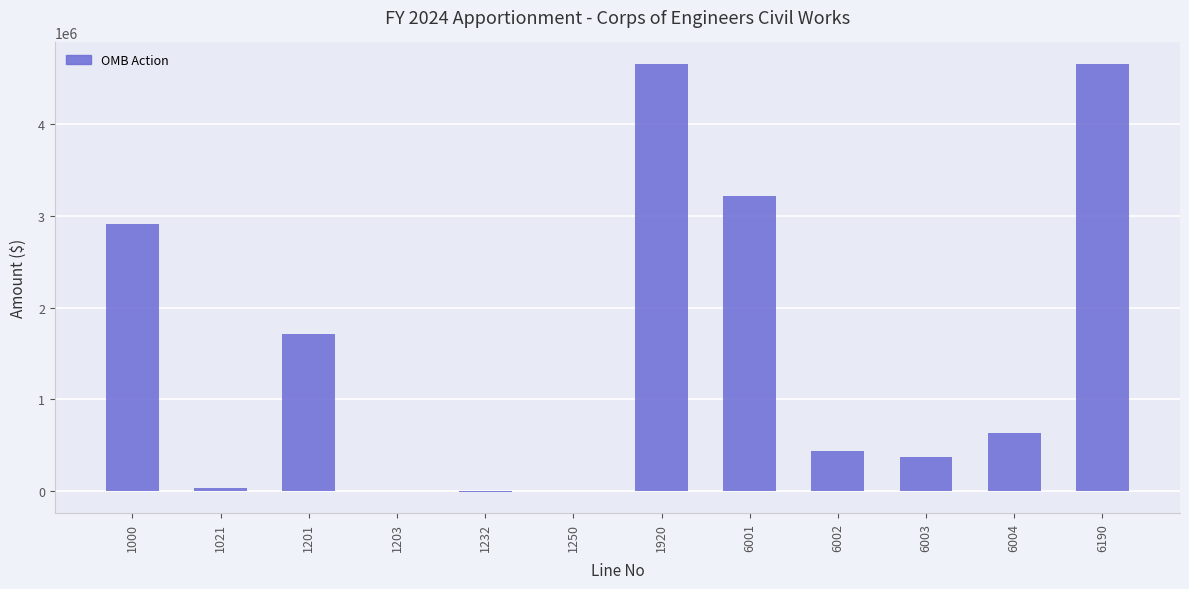

What is the greatest value displayed?

4654866